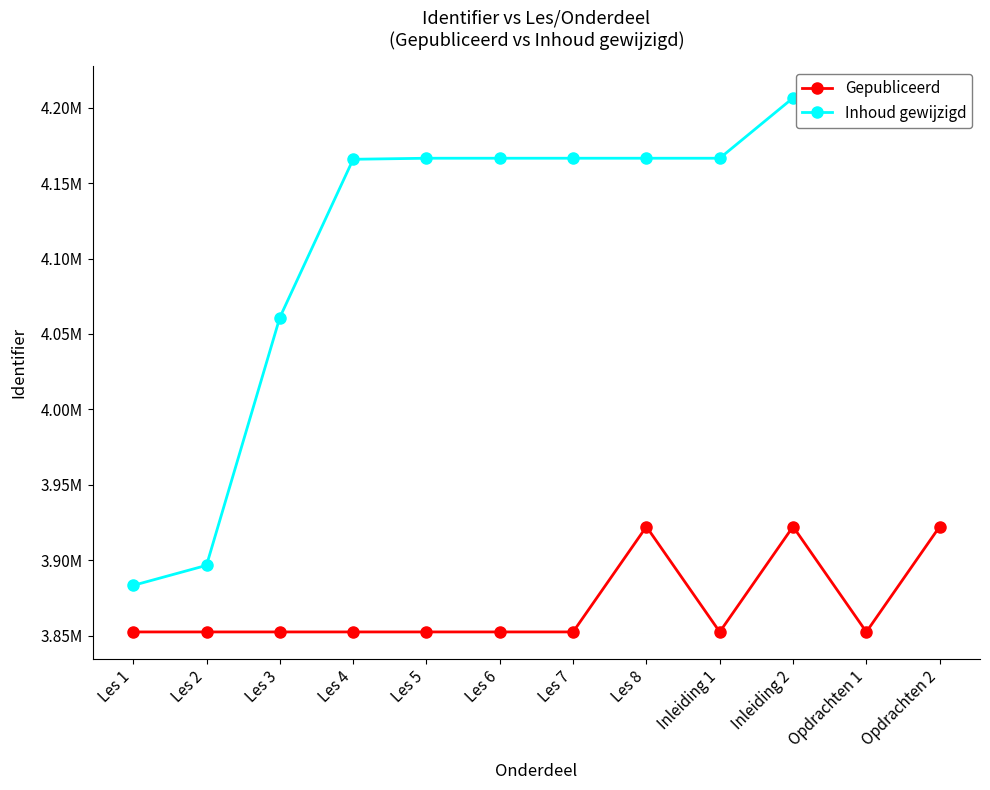

The Gepubliceerd series shows 3852403 at Les 3. True or false?

True